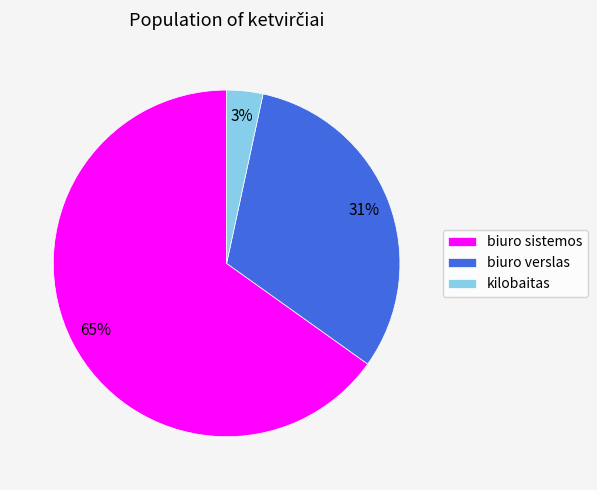

Does kilobaitas account for over 50% of the chart?

No